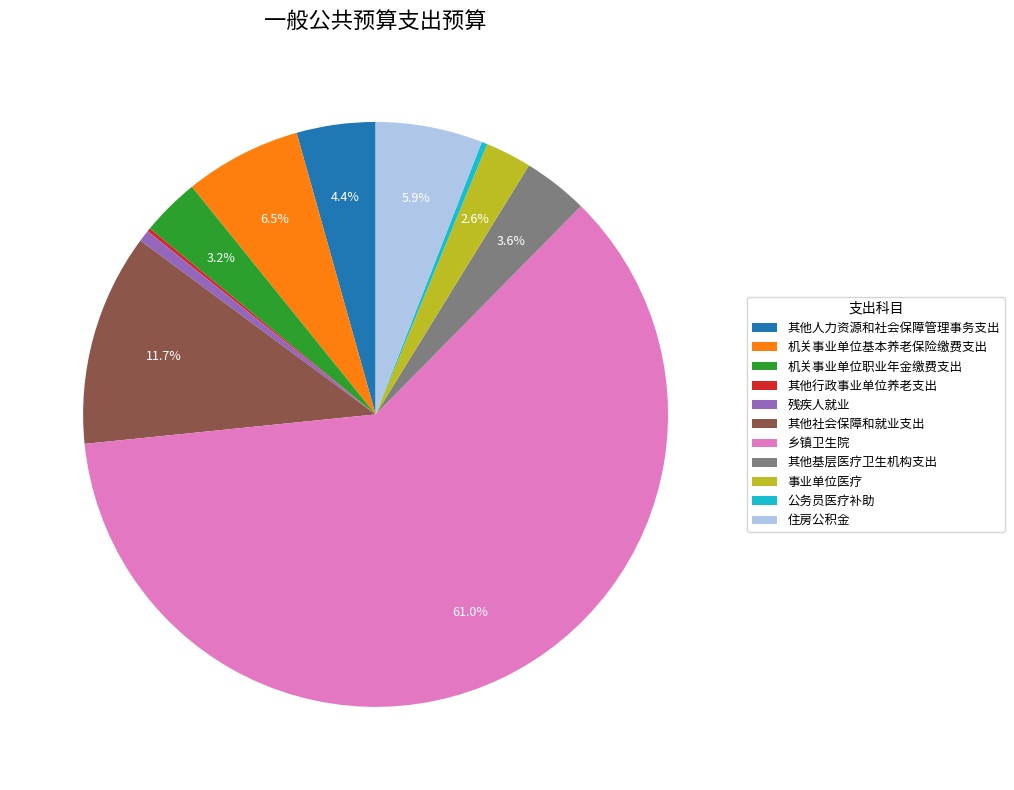

What is the largest slice in the pie chart?

乡镇卫生院